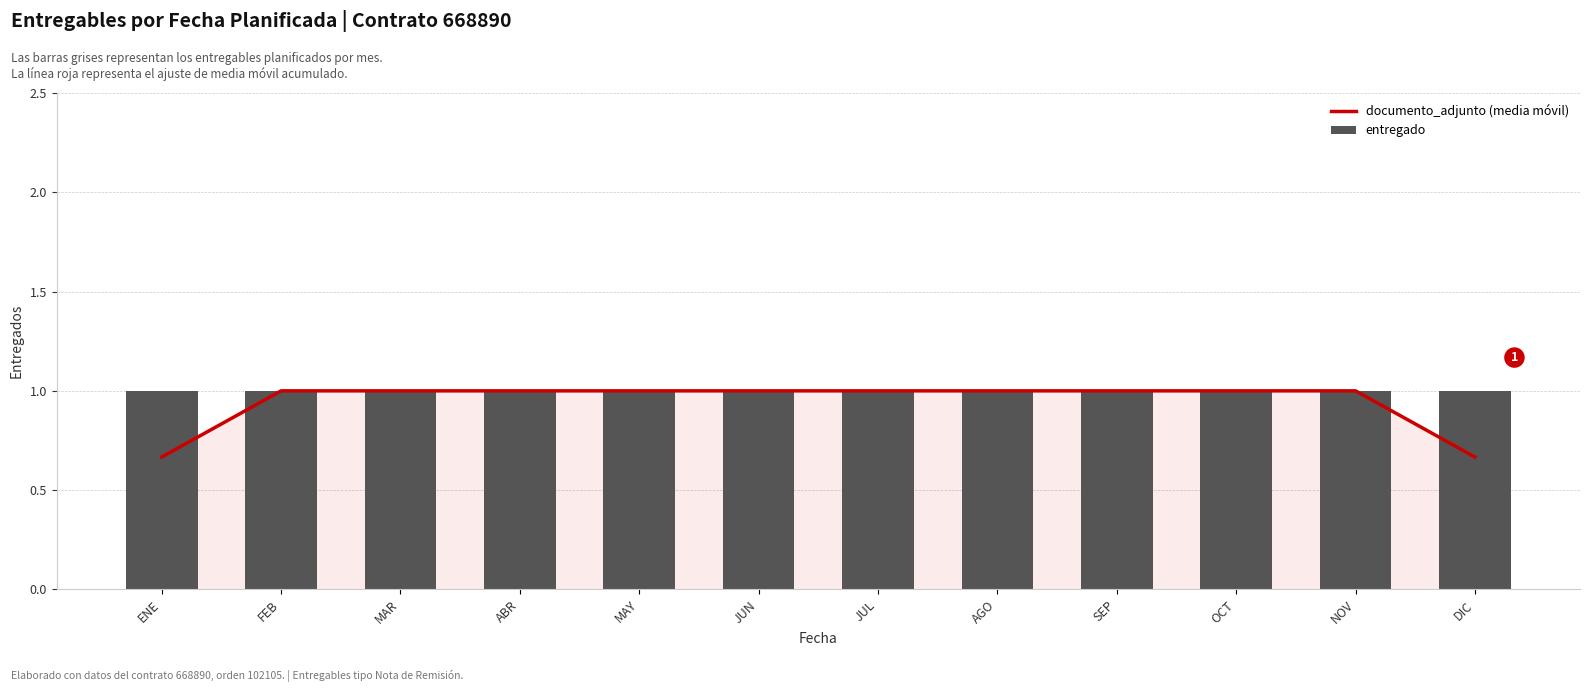

True or false: entregado has a value of 1.0 at DIC.

True